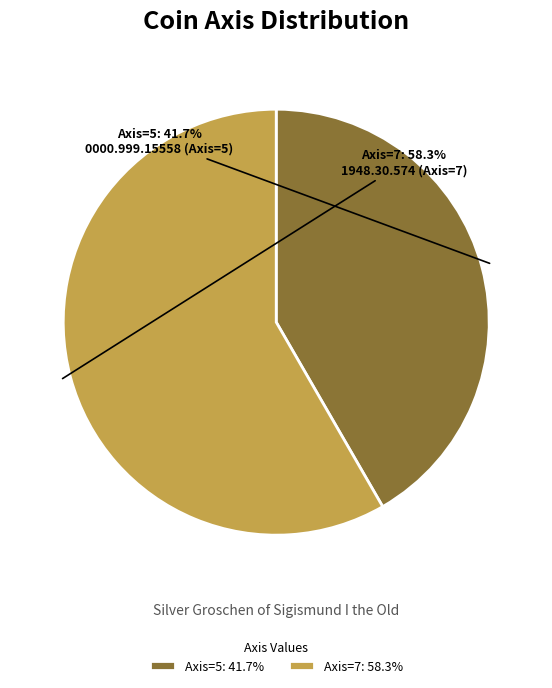

Which category has the biggest portion of the pie?

1948.30.574 (Axis=7)